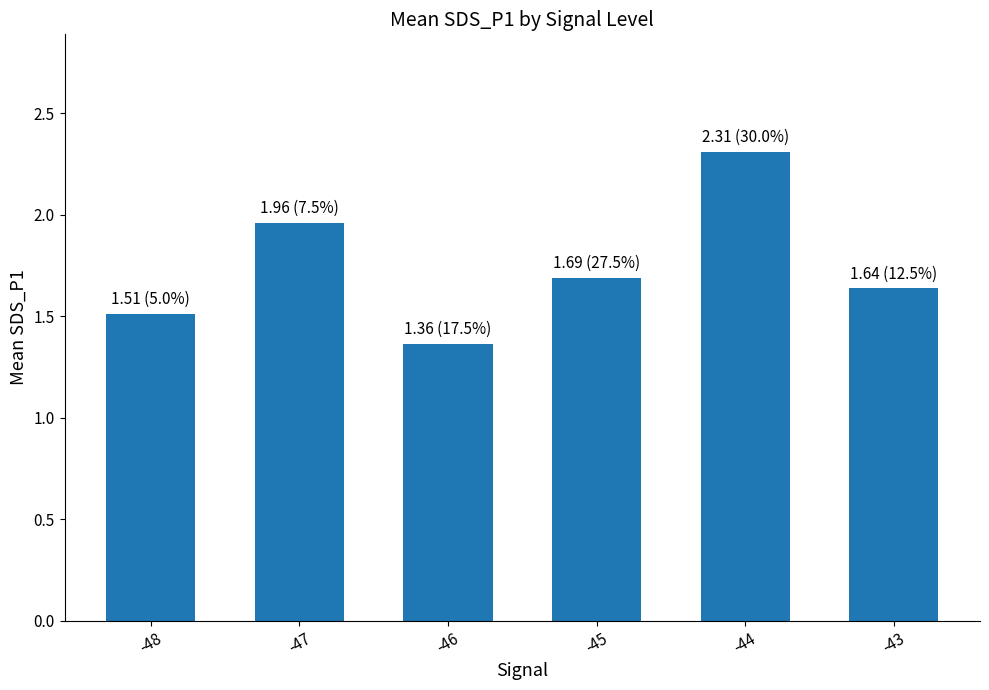

True or false: the data shows 1.0 at -48.

False